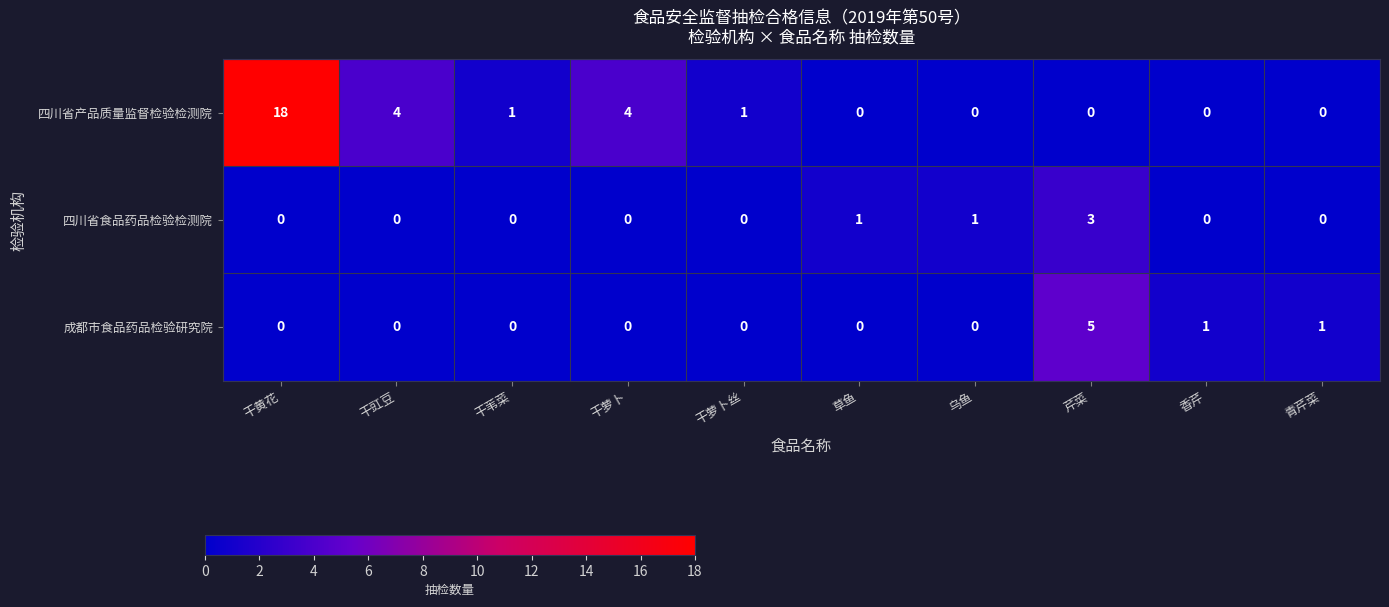

At how many categories does at least one series exceed 13?

1